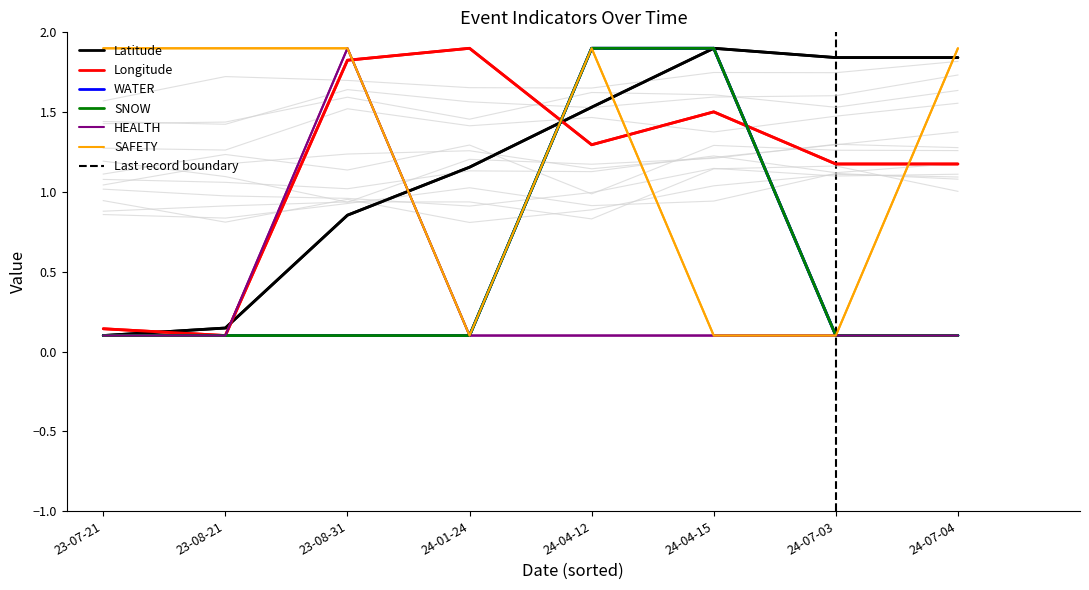

At which category does the chart reach its peak across all series?

24-04-15